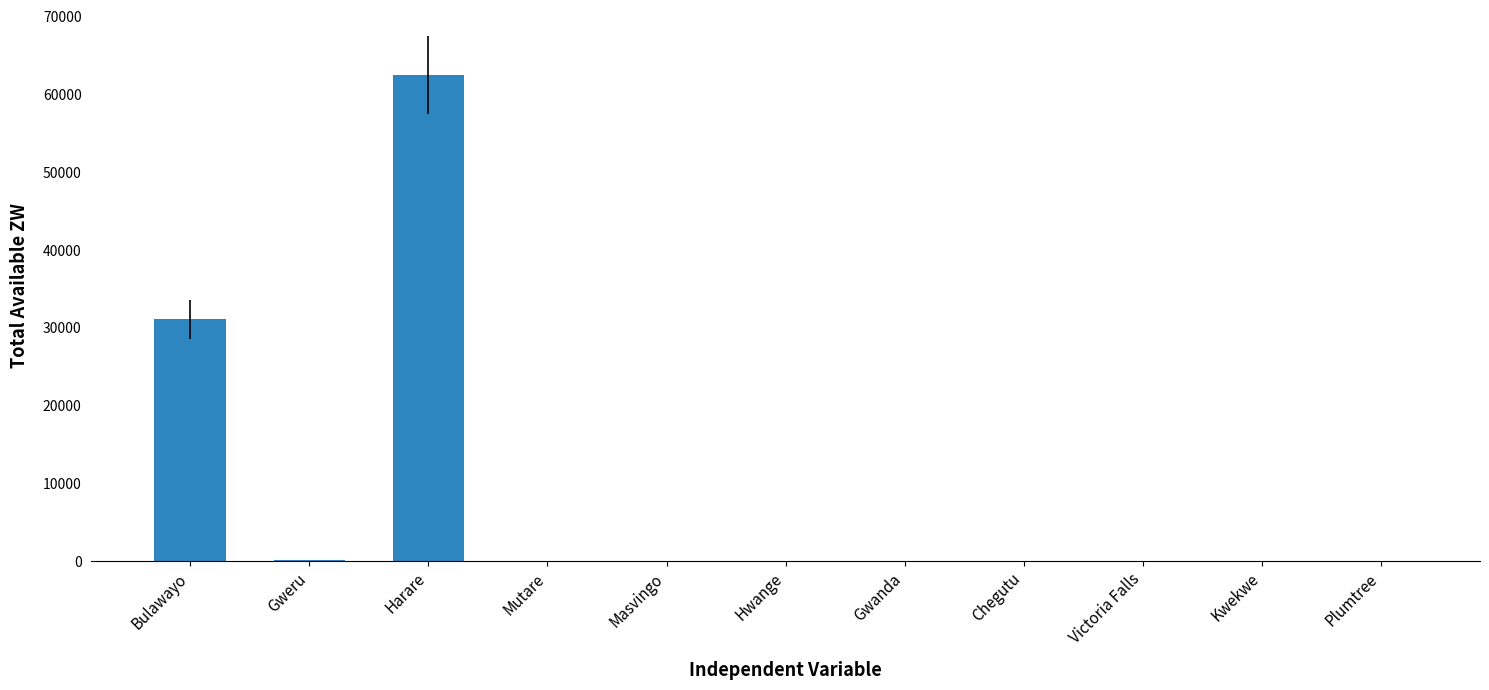

Is it true that the value at Plumtree is -19524.0?

False